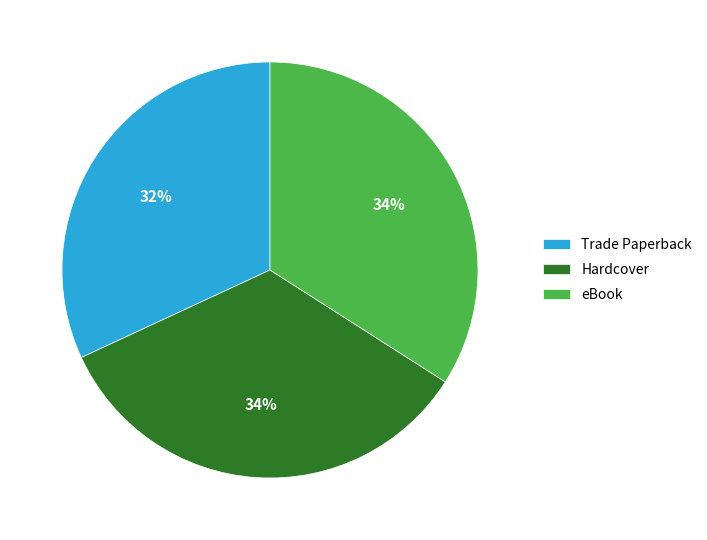

Which slice is the smallest?

Trade Paperback